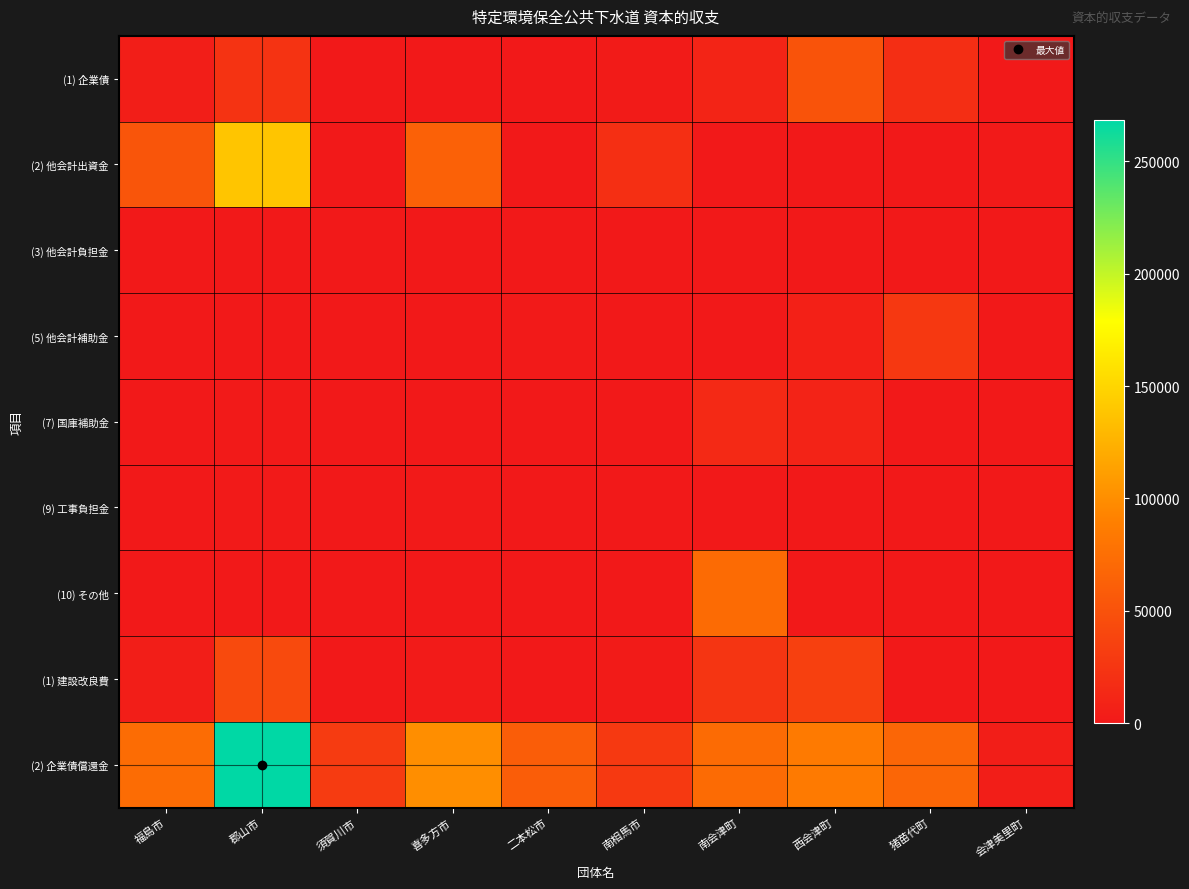

Which series has the widest spread of values?

(2) 企業債償還金